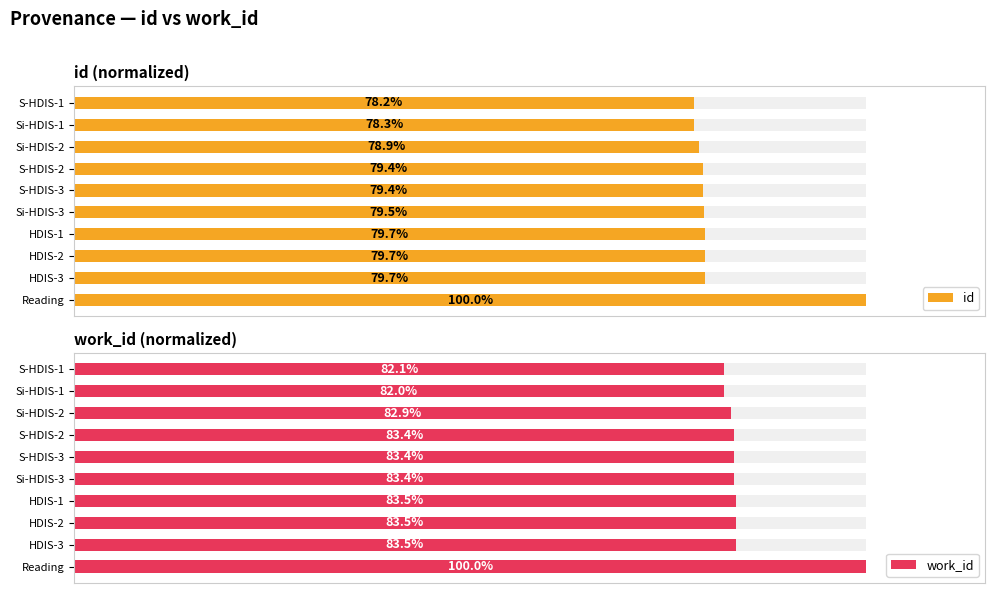

At how many categories does at least one series exceed 0?

10